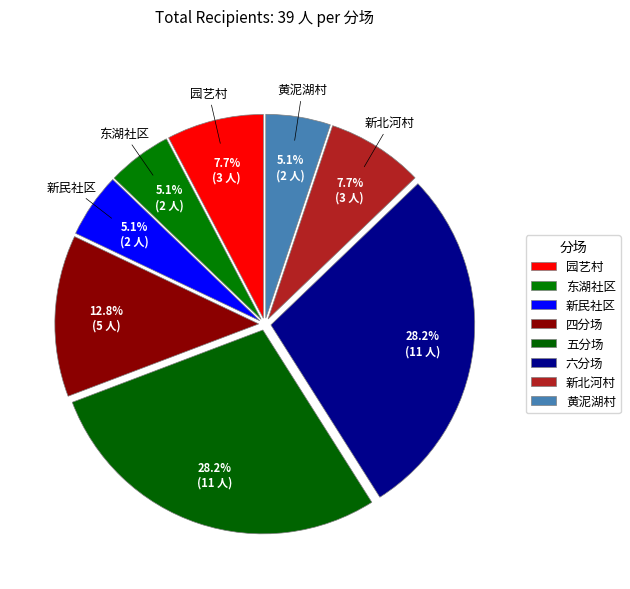

To the nearest percent, what is the difference between the largest and smallest slice percentages?

23%